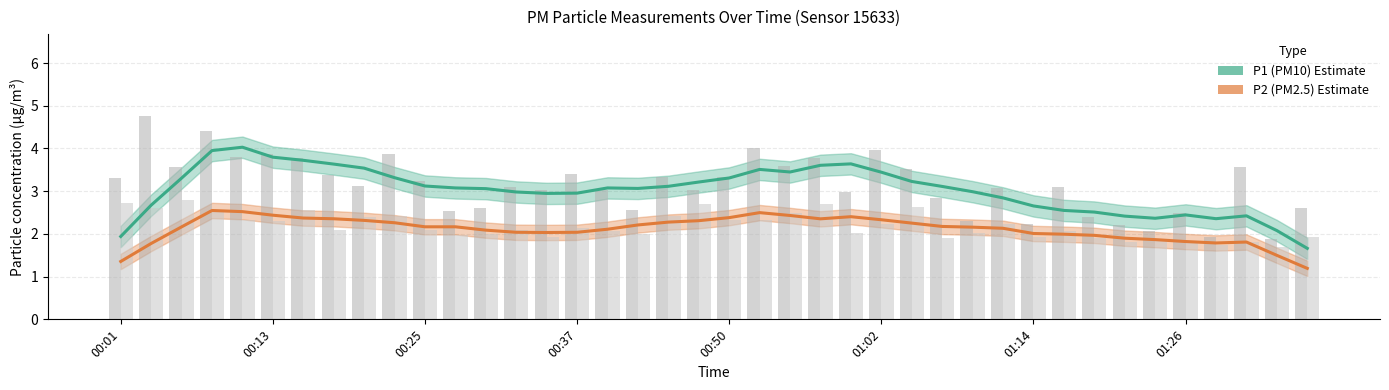

What is the difference between the maximum and second lowest values in the P1 (PM10) series?

2.1